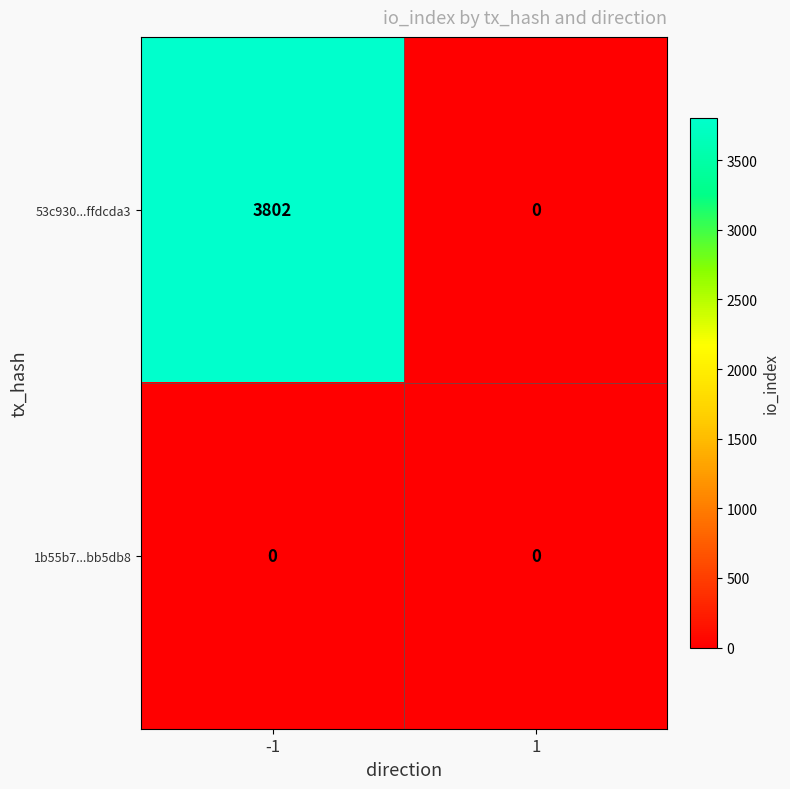

At which category is the sum across all series the highest?

-1